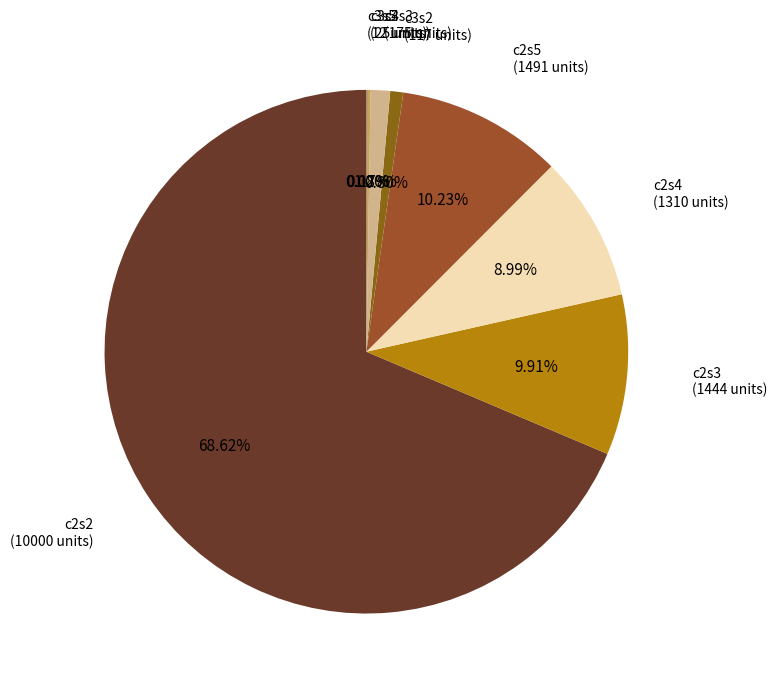

Which slice is the smallest?

c3s5